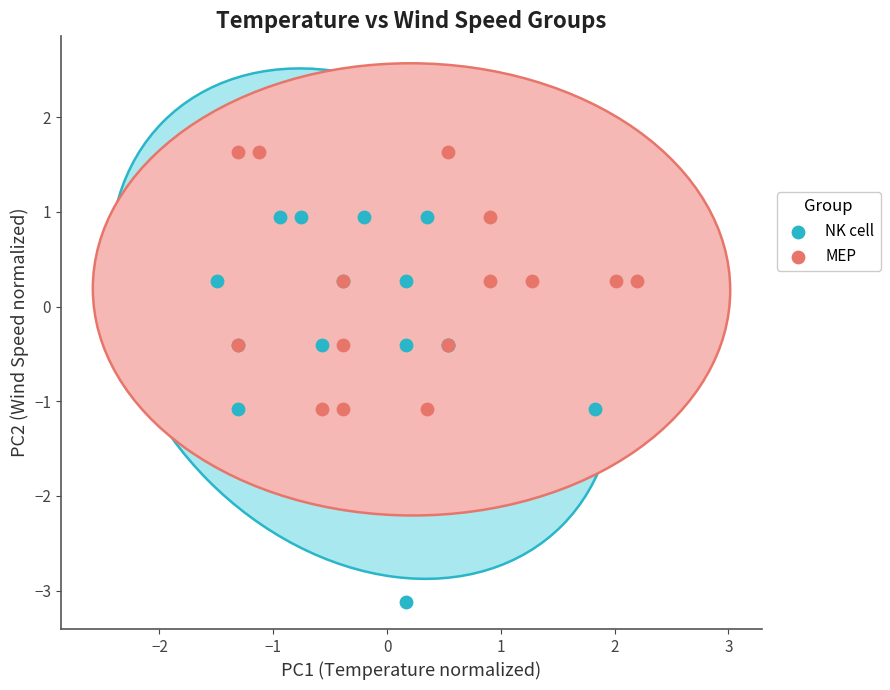

Which series reaches the minimum Y coordinate?

NK cell